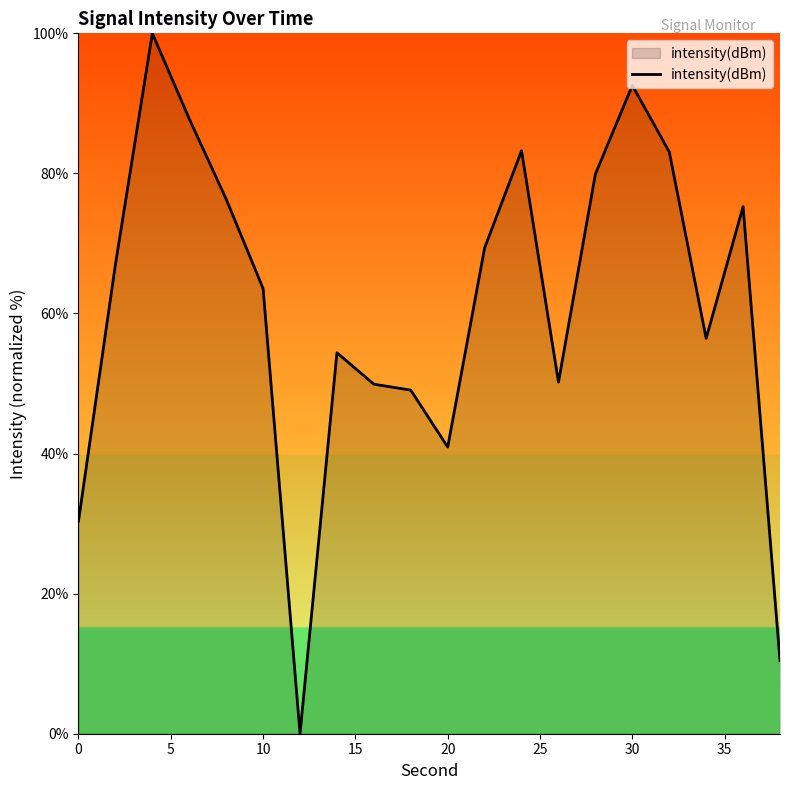

What is the greatest value displayed?

100.0